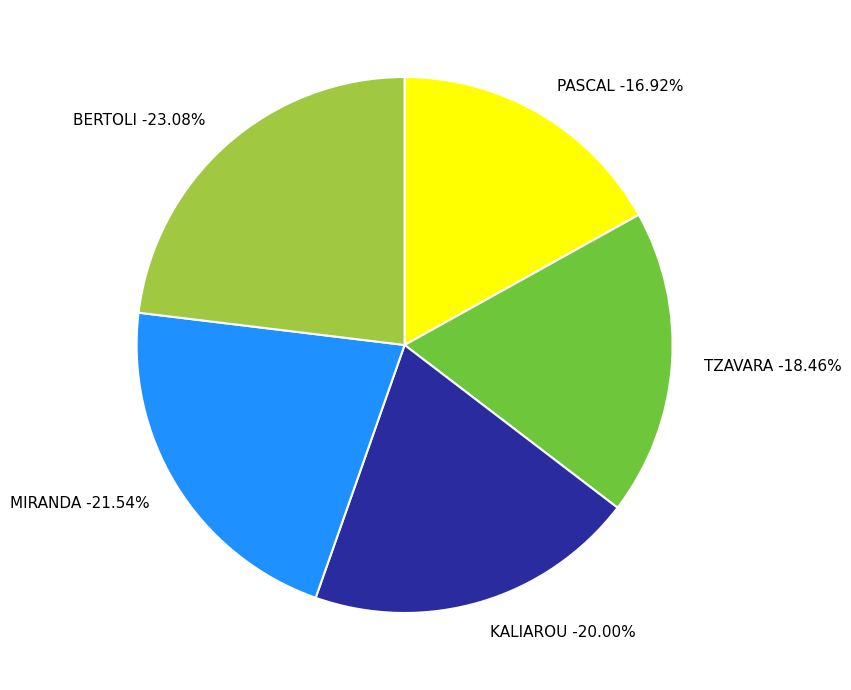

Which category has the smallest portion of the pie?

PASCAL